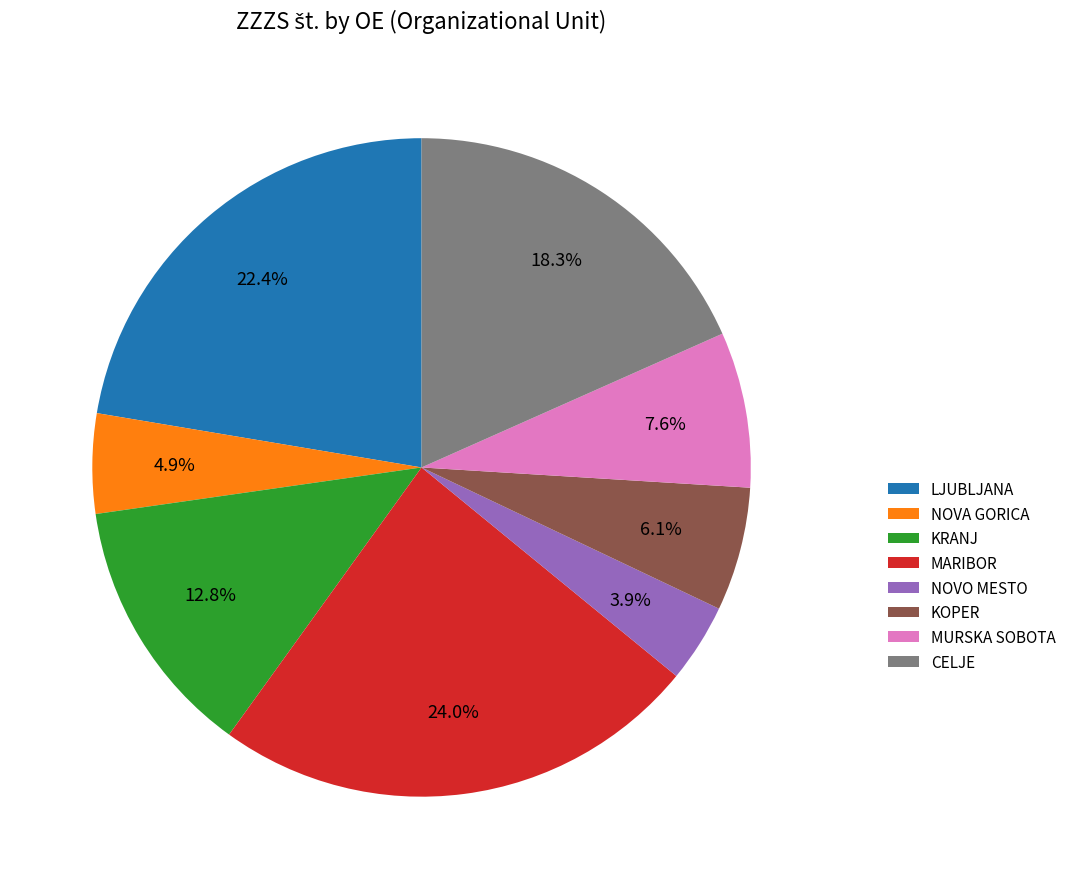

To the nearest percent, what is the difference between the largest and smallest slice percentages?

20%